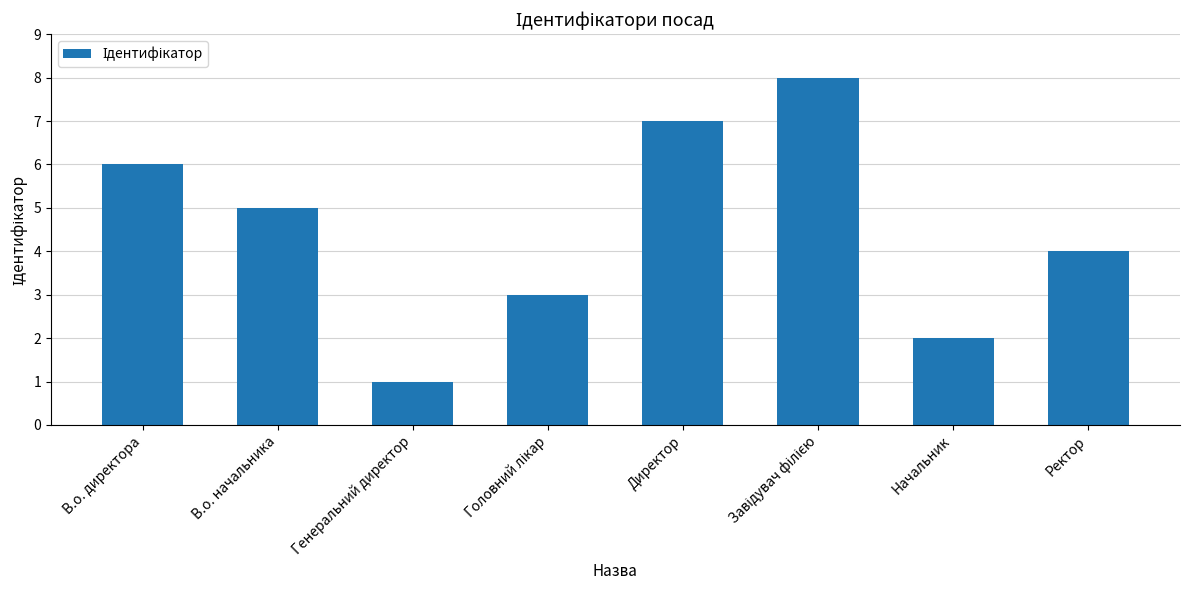

Reading left to right, extract all data points from this chart.

6	5	1	3	7	8	2	4